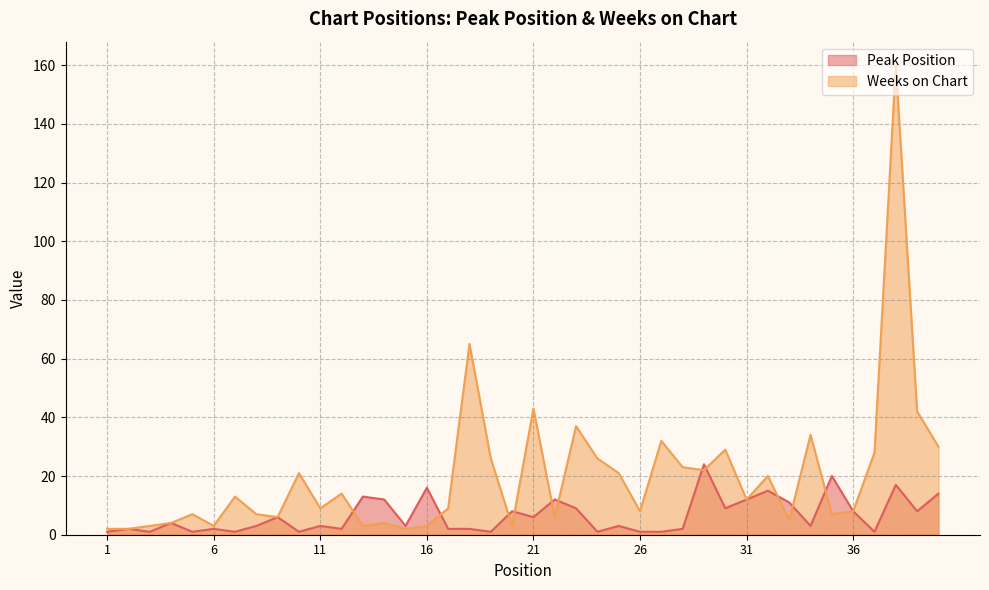

The value of Peak Position at 23 is 9. True or false?

True